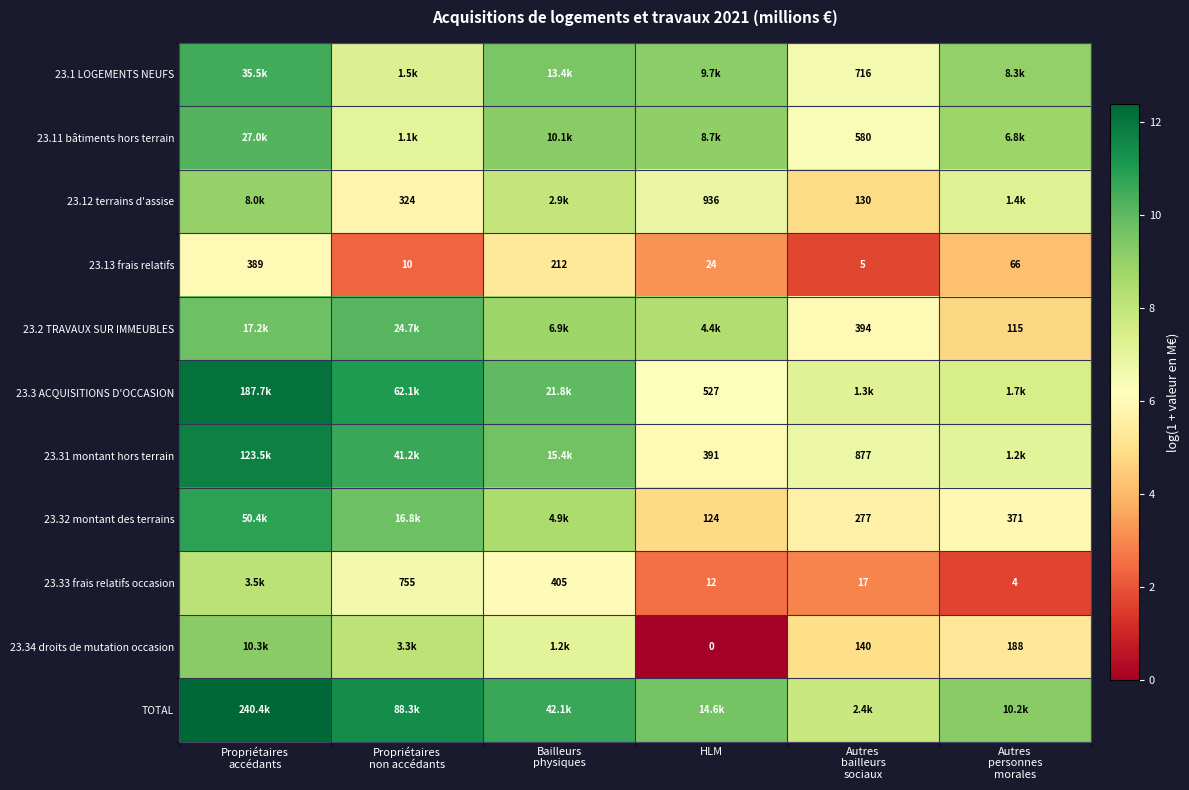

True or false: 23.31 montant hors terrain has a value of 2.2 at Bailleurs physiques.

False